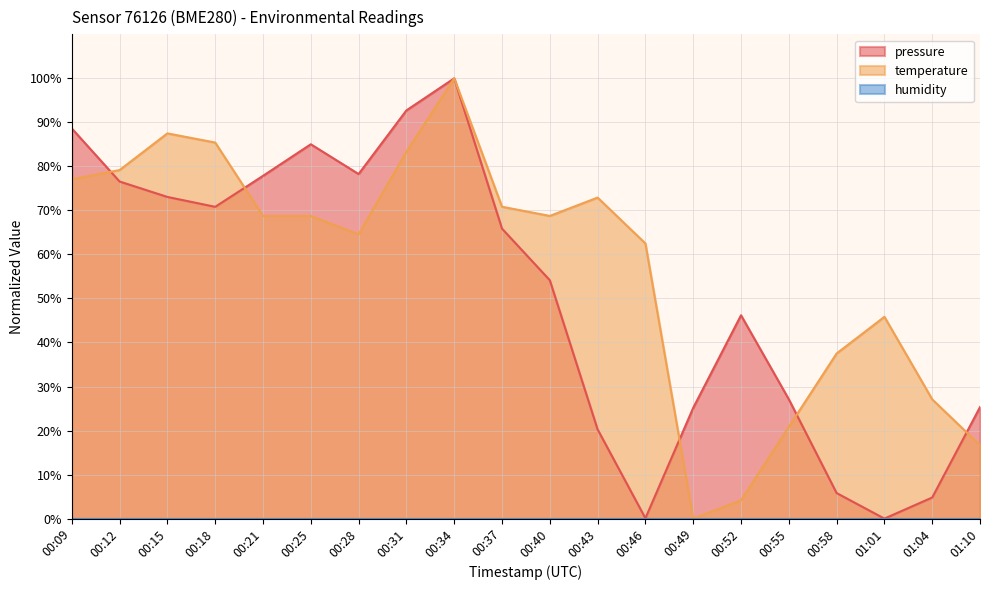

Which series has the largest total across all categories?

temperature